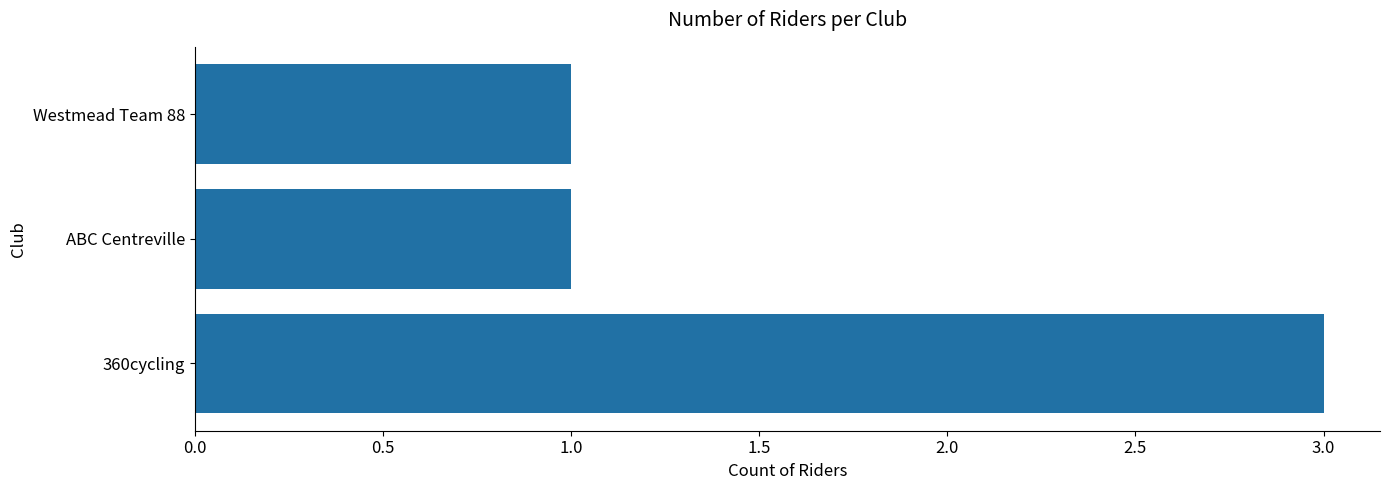

What is the sum of all values?

5